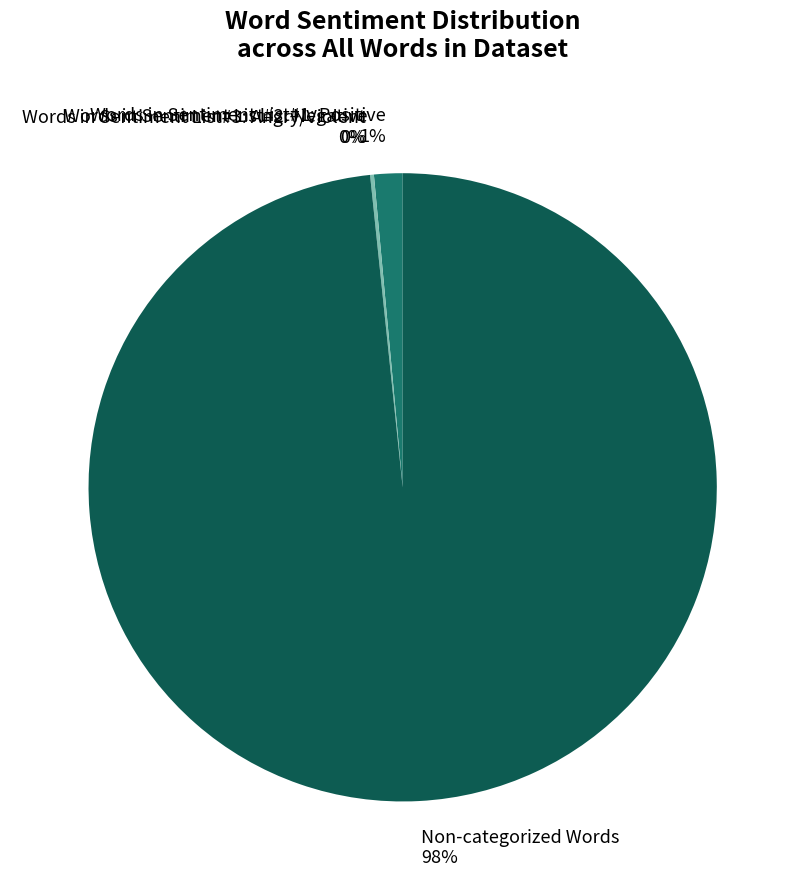

True or false: Words in Sentiment List#3: Angry/Violent accounts for 1% of the total.

False